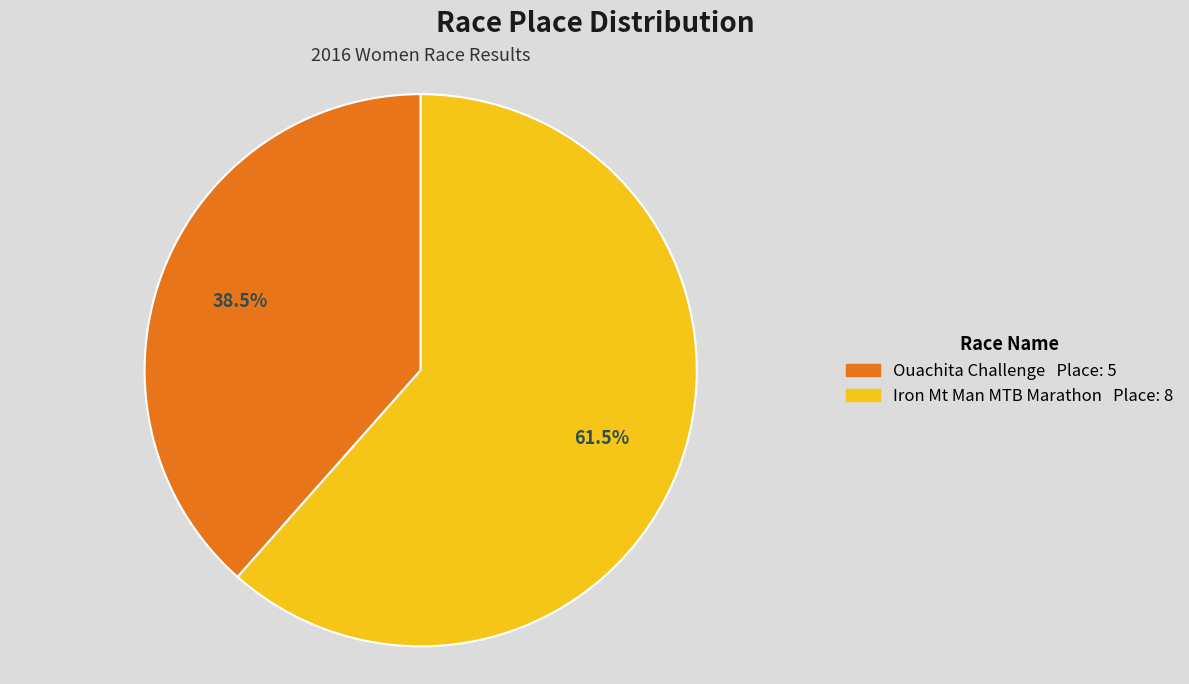

Rank the categories by value from lowest to highest.

Ouachita Challenge, Iron Mt Man MTB Marathon